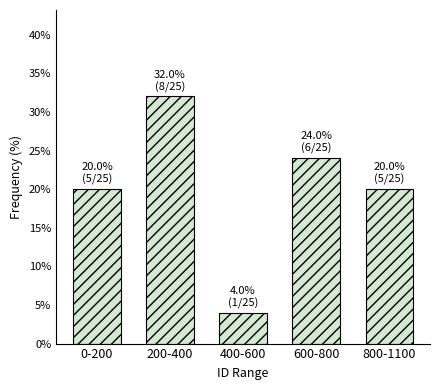

Reading left to right, transcribe all the data shown in this chart.

0-200=20	200-400=32	400-600=4	600-800=24	800-1100=20